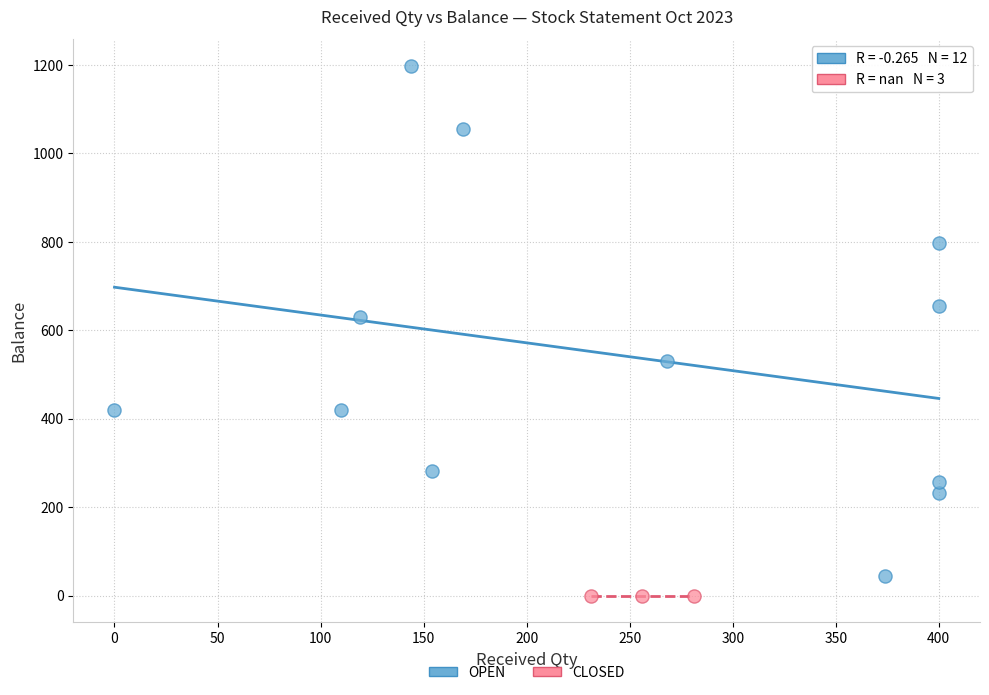

Which series contains the highest Y value?

OPEN